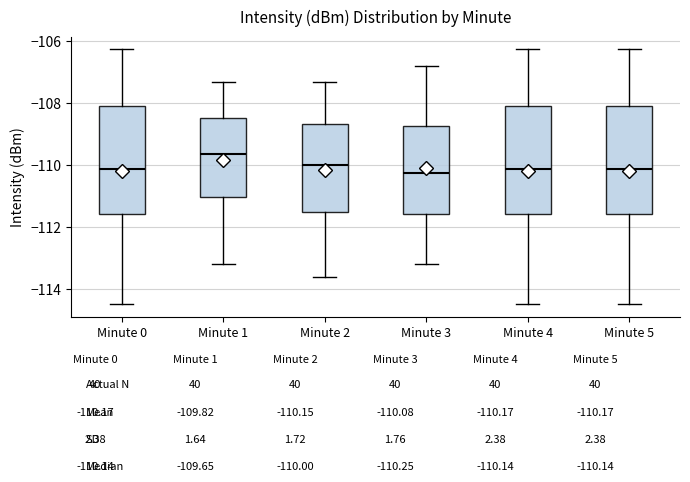

Which box has the highest median line?

Minute 1